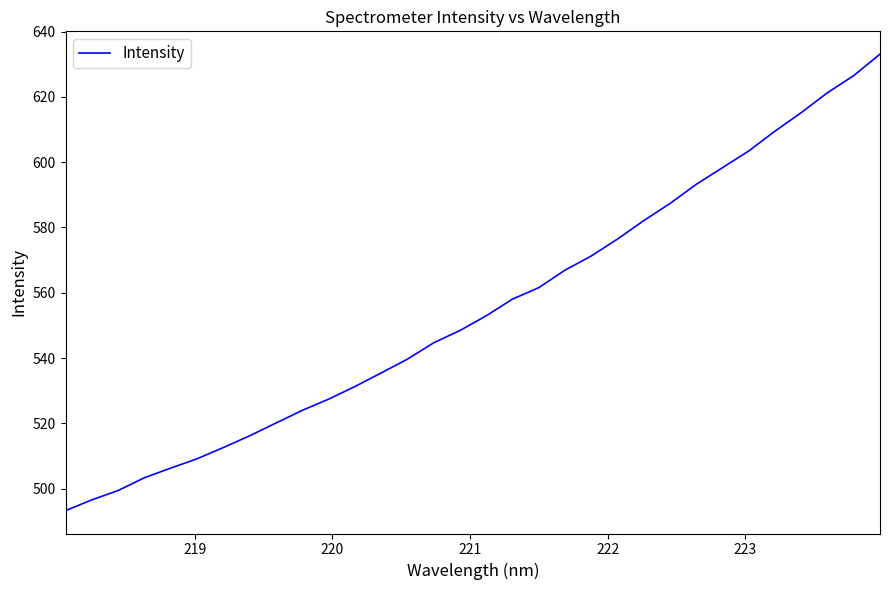

What is the maximum value shown in the chart?

633.1